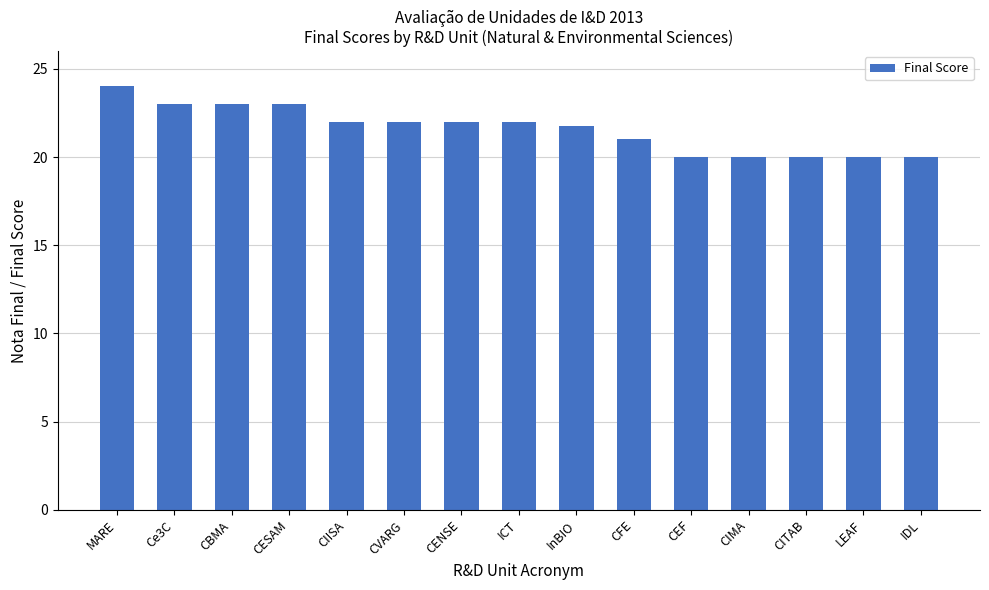

How many distinct data groups are displayed?

1